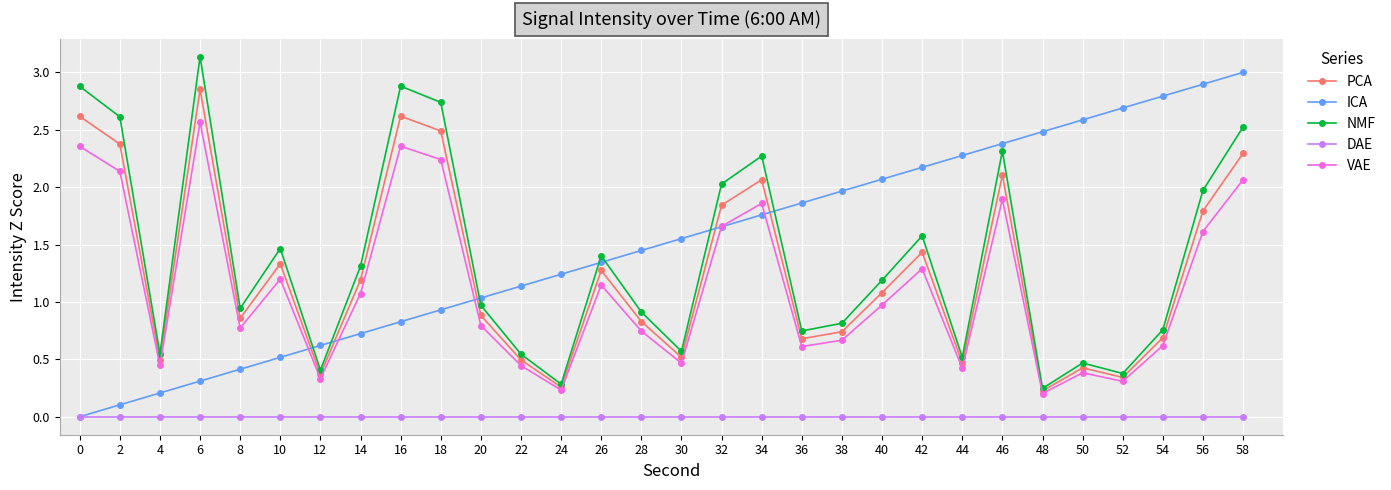

True or false: ICA has more than 1 points higher than both neighbors.

False